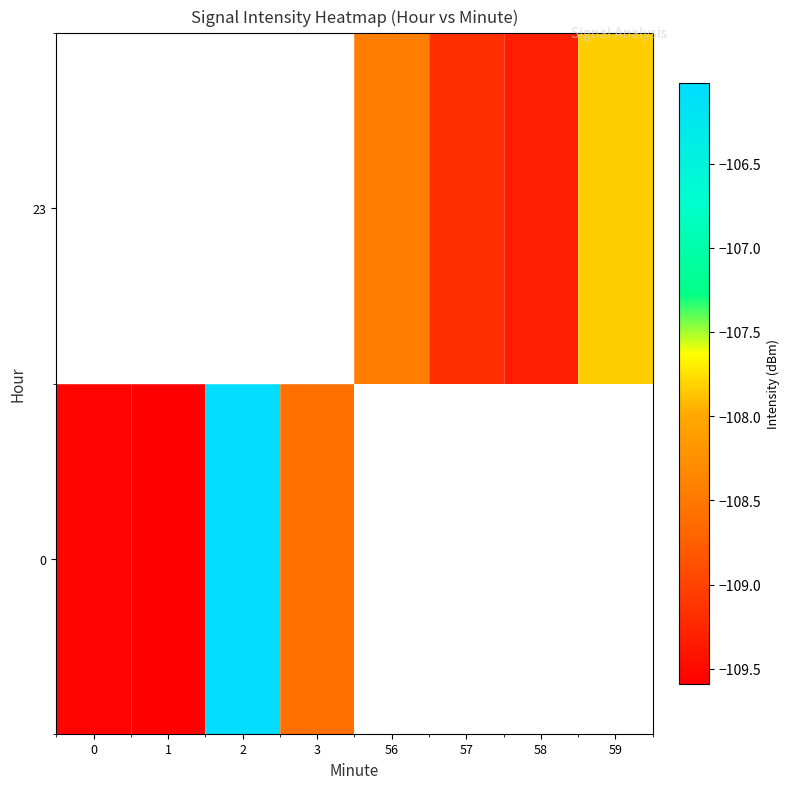

At how many categories does at least one series exceed -107?

1